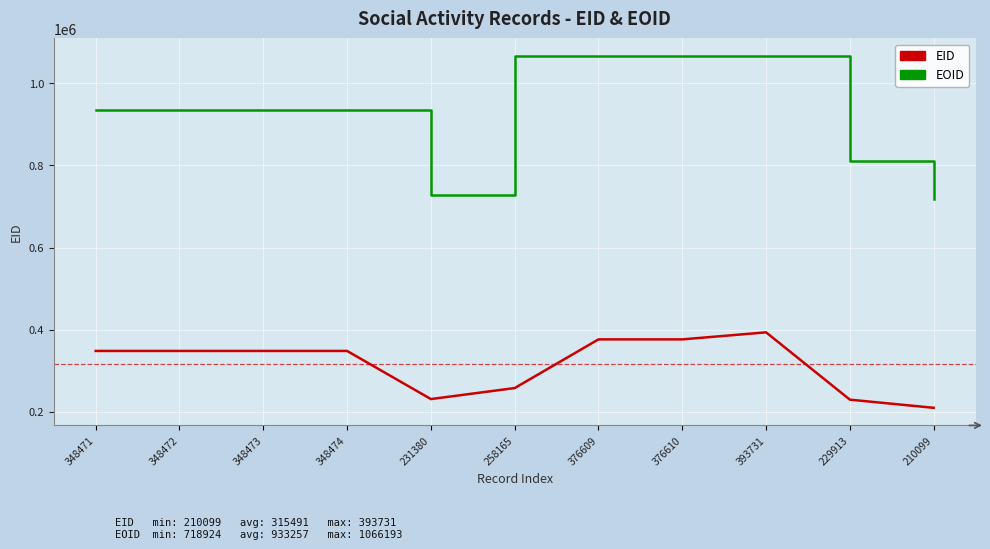

Which series has the widest spread of values?

EOID